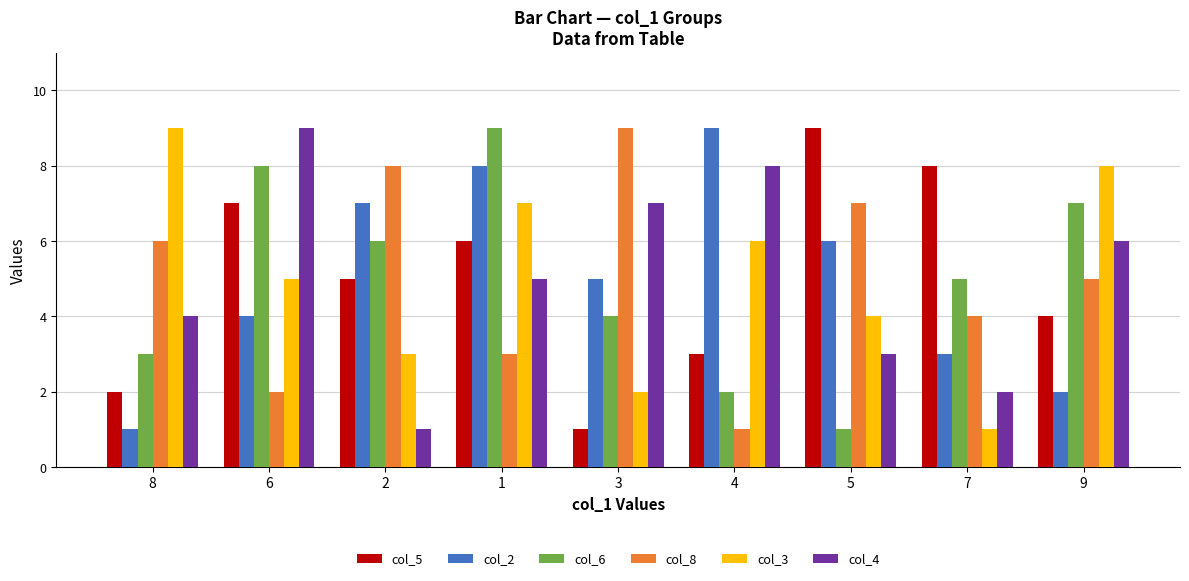

What is the highest value of the col_4 series?

9